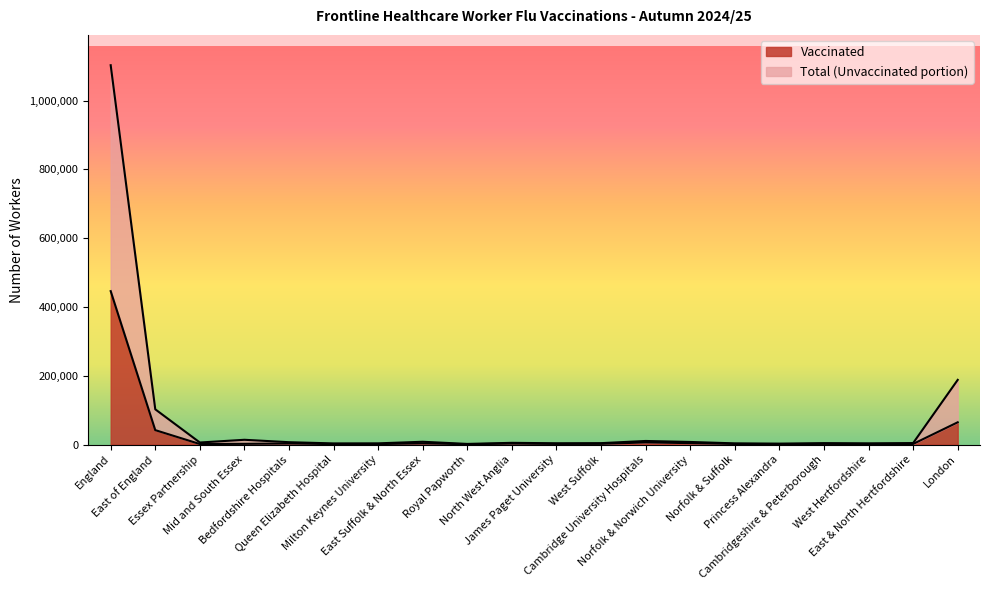

True or false: Vaccinated and Total intersect in this chart.

False